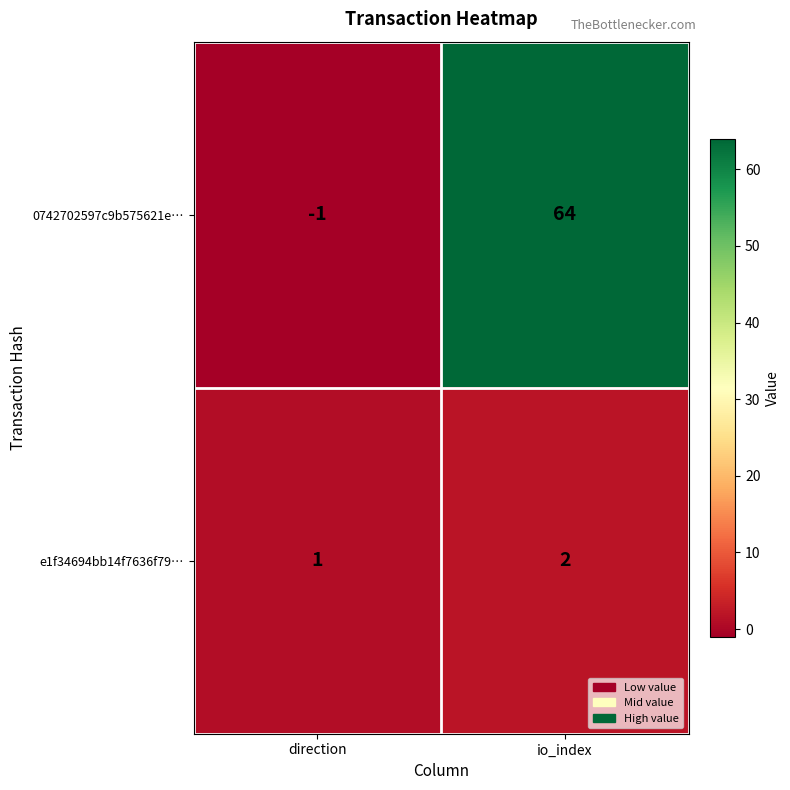

At how many categories does at least one series exceed 14?

1